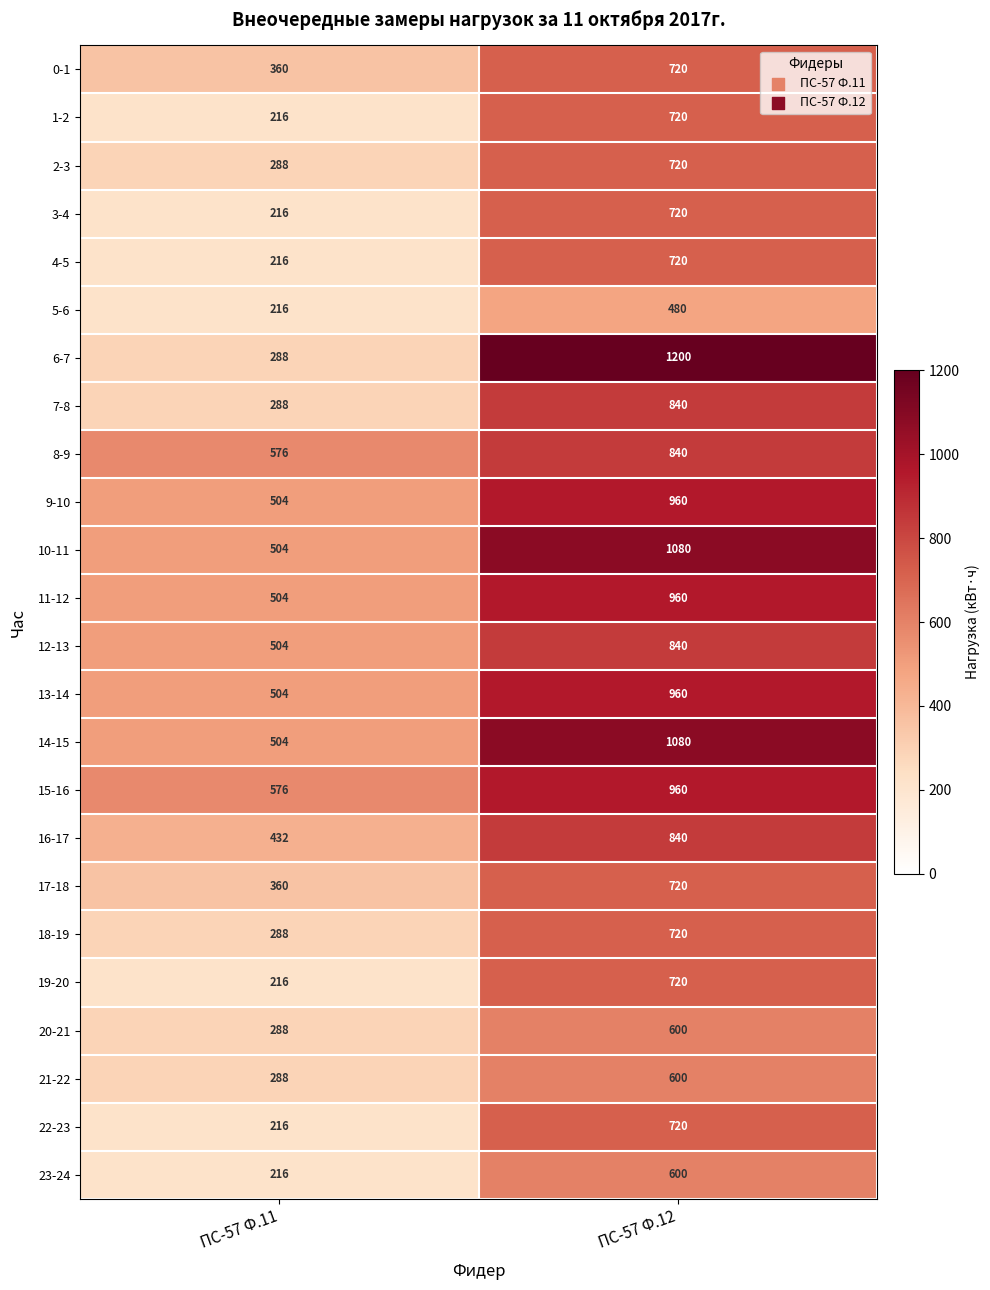

Between ПС-57 Ф.11 and ПС-57 Ф.12, which series saw the biggest shift?

6-7